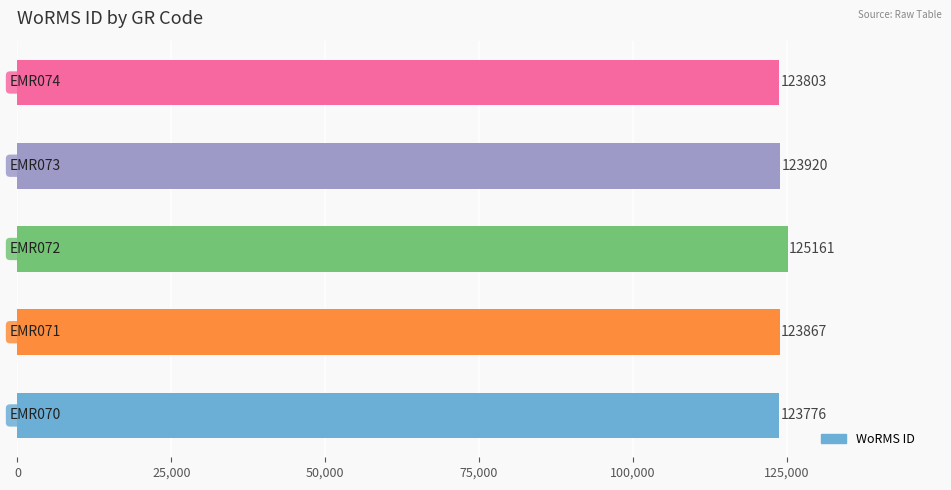

What is the sum of all values?

620527